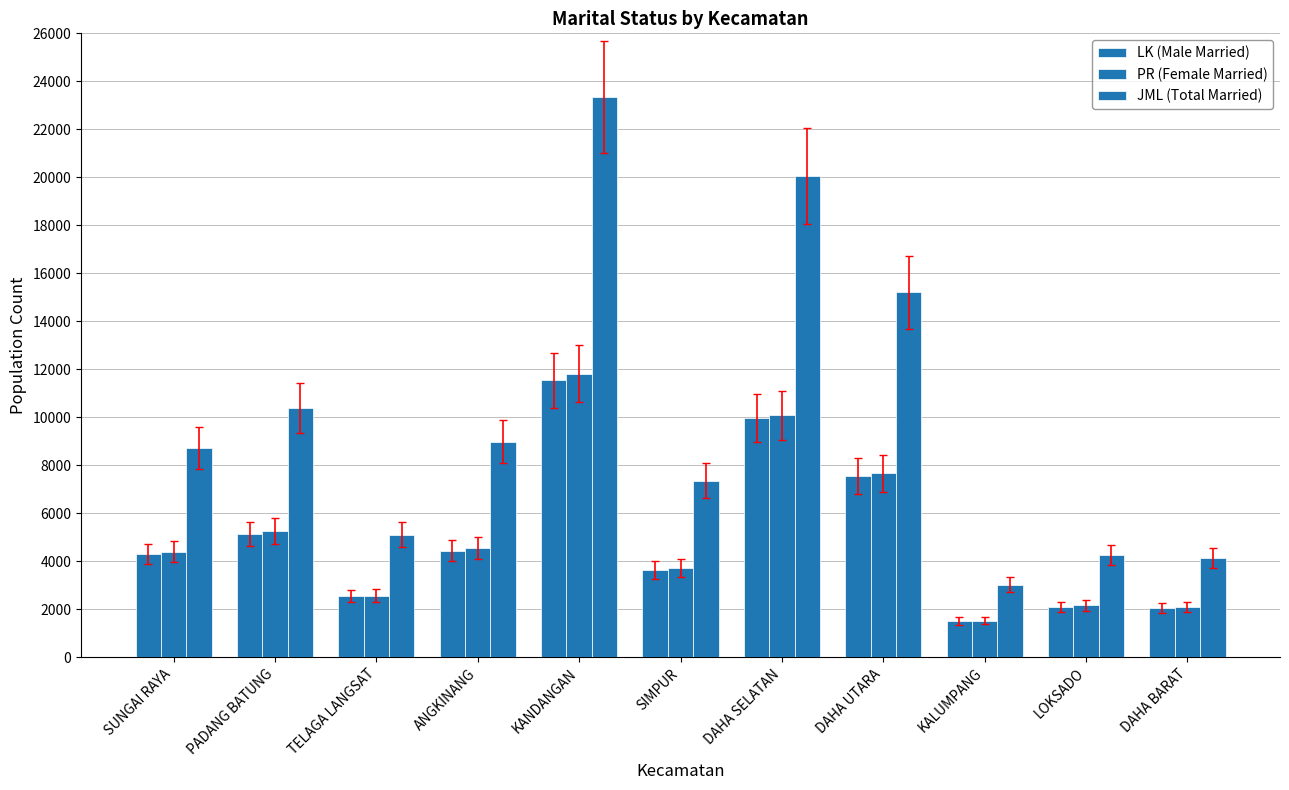

What is the difference between the maximum and minimum values in the PR (Female Married) series?

10308